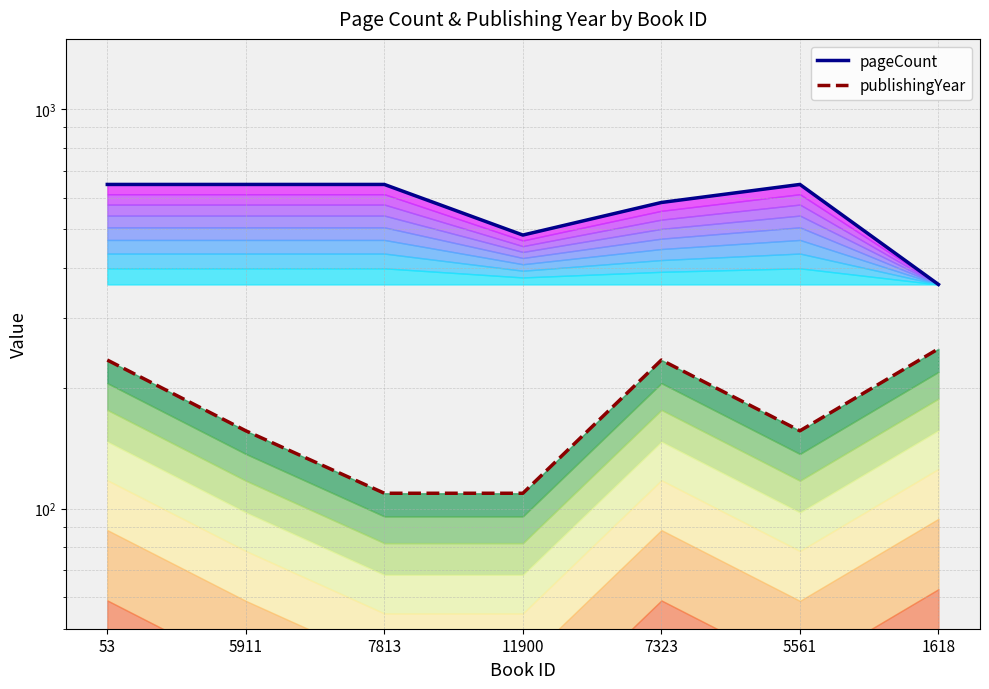

What is the difference between the pageCount values at 7323 and 7813?

64.0